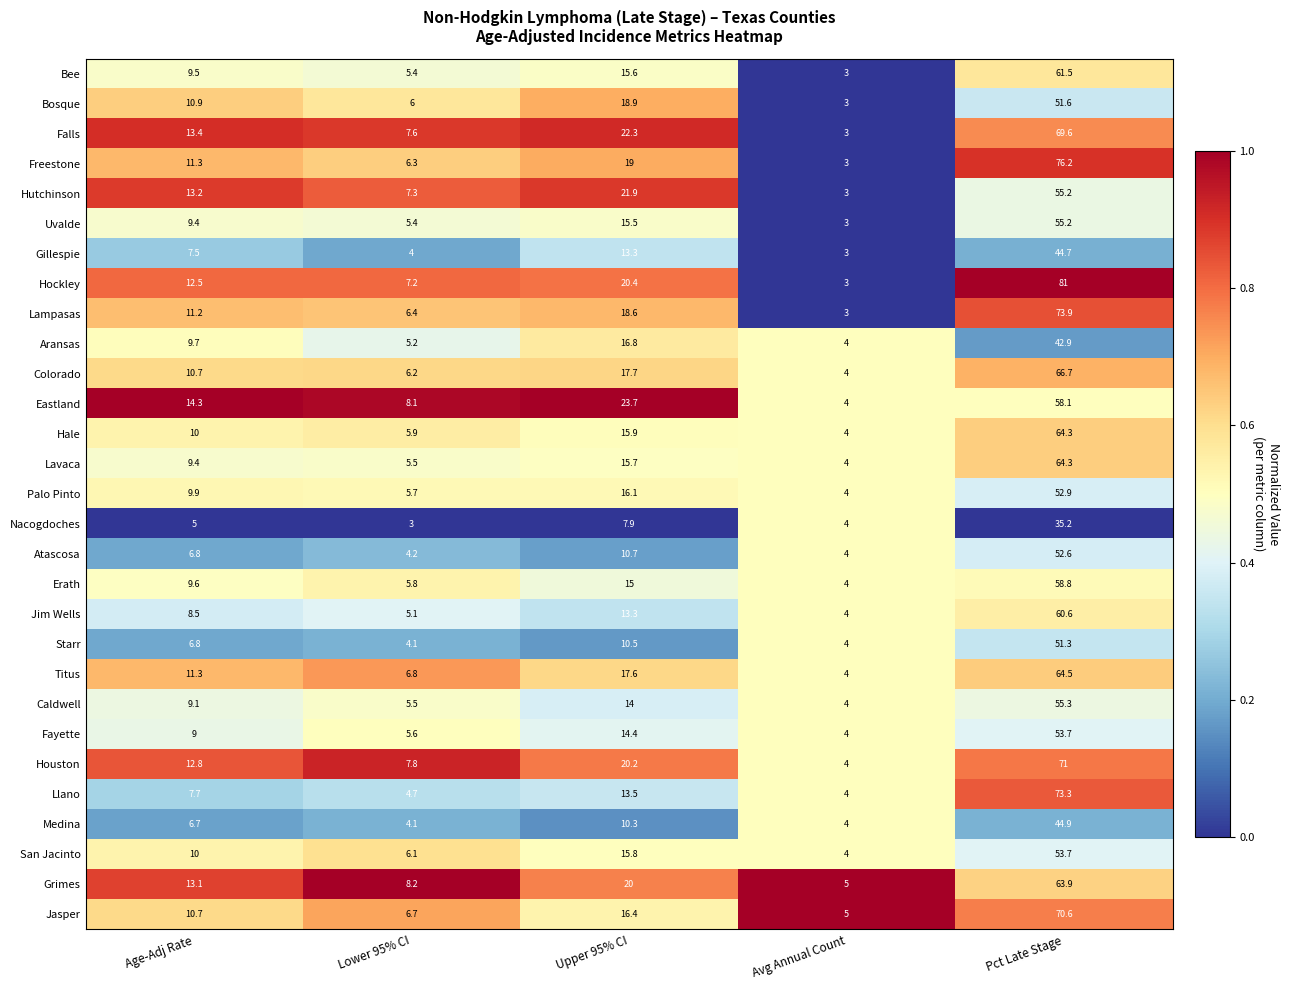

True or false: Eastland has a value of 32.3 at Pct Late Stage.

False